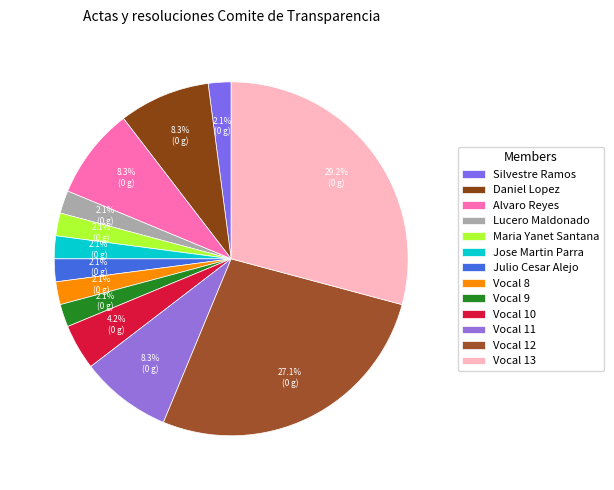

Does Lucero Maldonado represent more than half of the total?

No